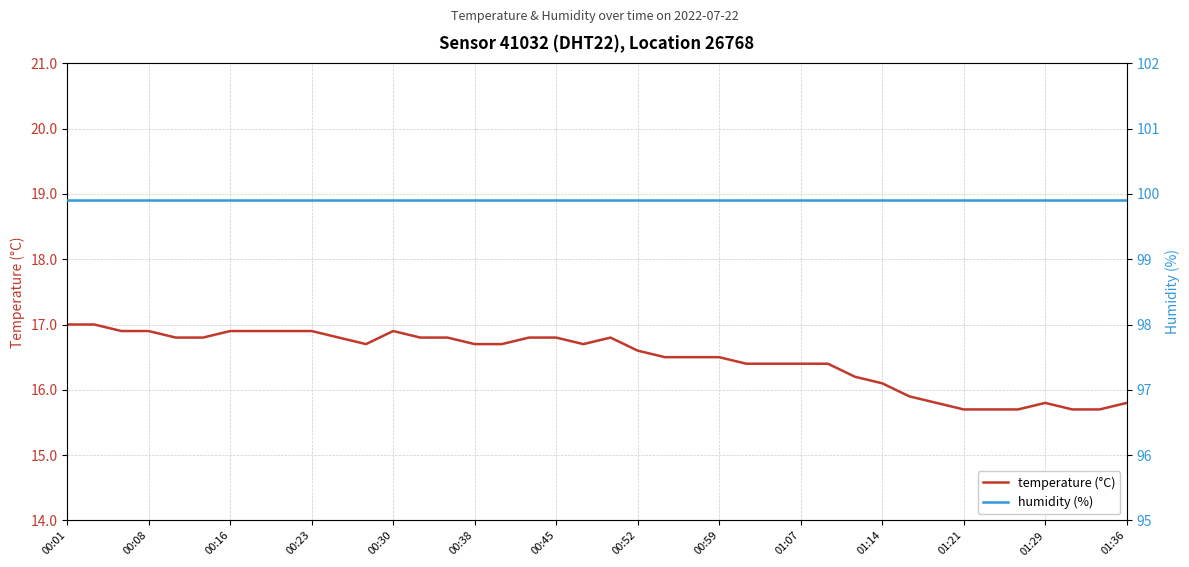

What is the value of the humidity (%) point at the 39th from the left?

99.9